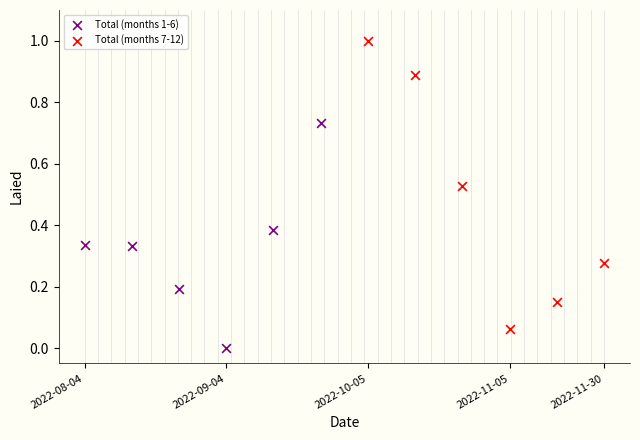

Which series has the widest spread of Y values?

Total (months 7-12)